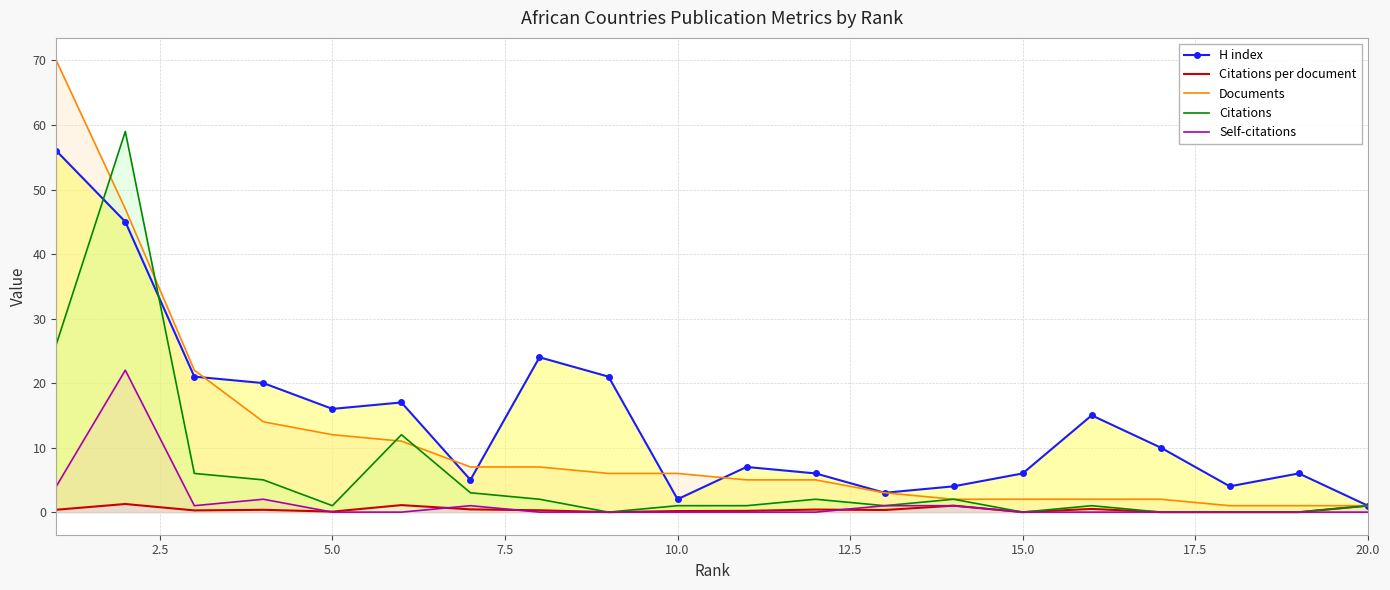

How many data points in Documents are above 6?

8